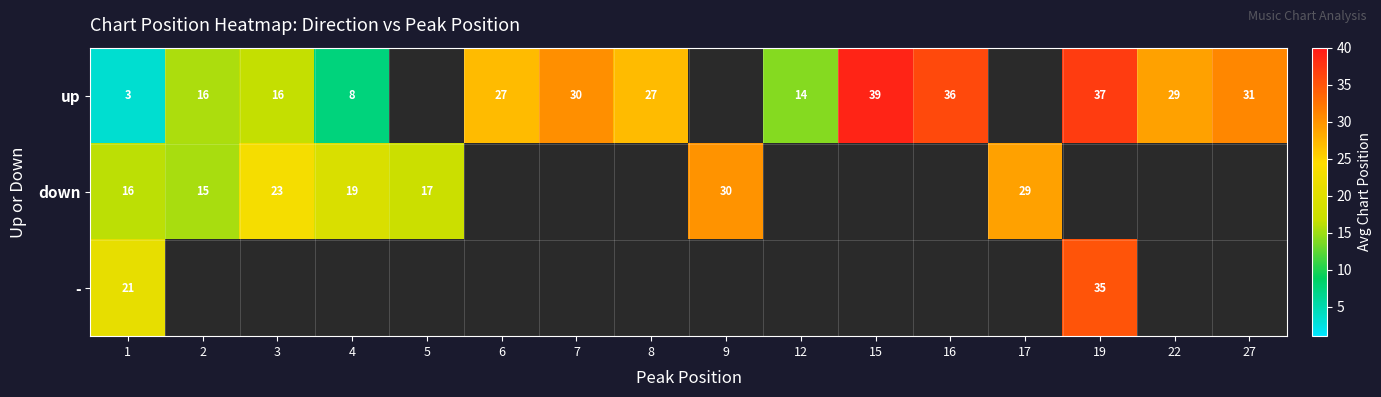

Is the value of up at 1 greater than the value of down at 4?

No